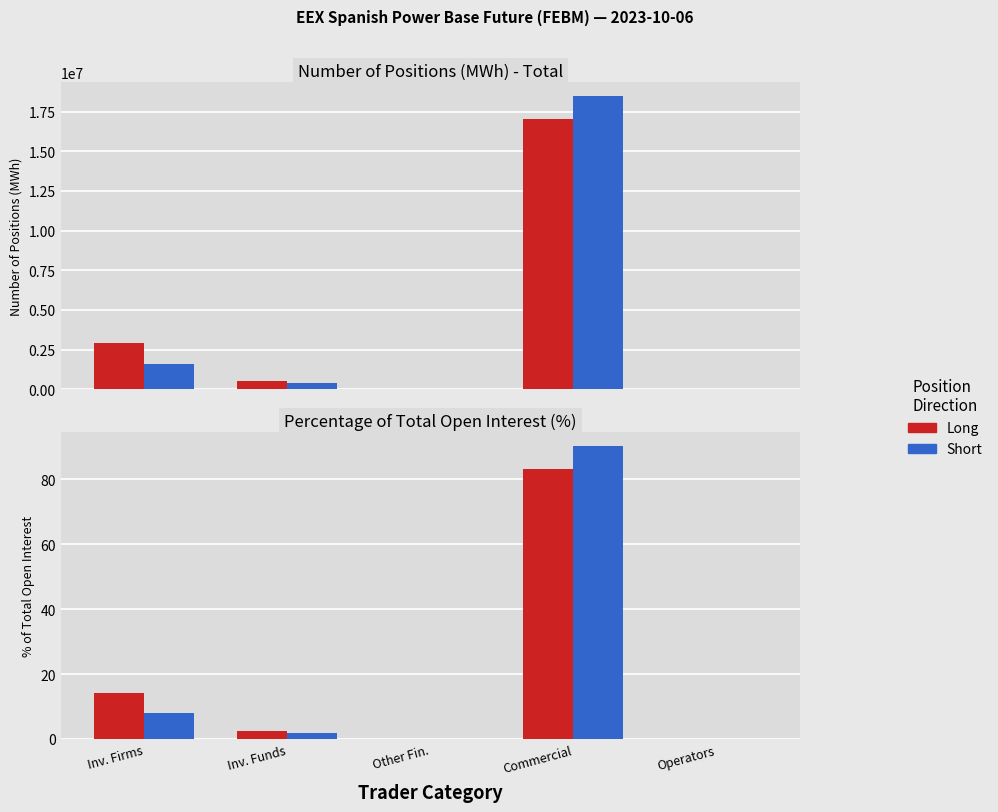

Reading left to right, what are all the values shown in this chart?

Long: 14.3	2.4	0.0	83.3	0.0
Short: 7.9	1.9	0.0	90.2	0.0